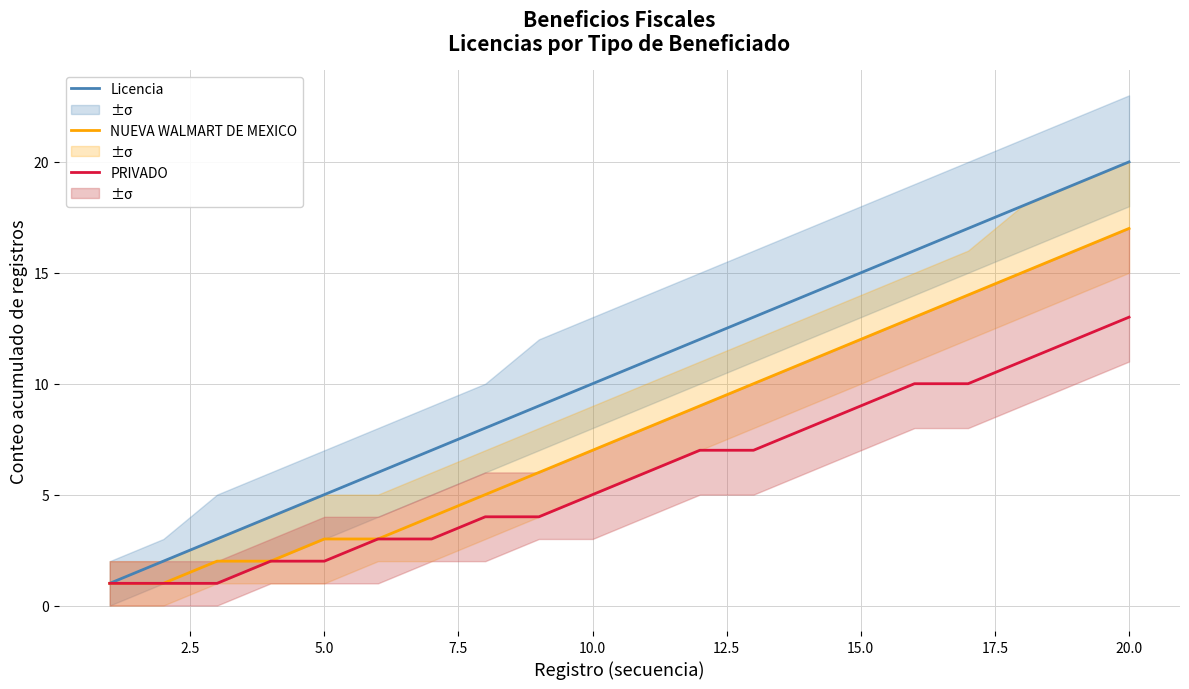

Is the value of Licencia at 10 greater than the value of PRIVADO at 17?

No